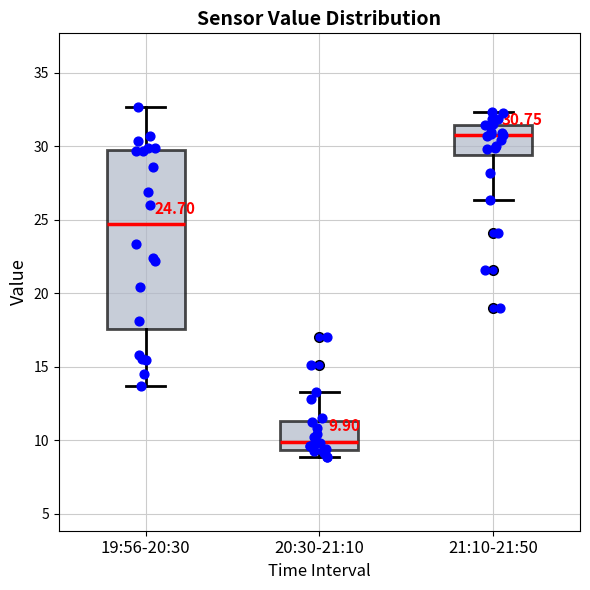

Comparing the boxes themselves (not the whiskers), which one is the tallest?

19:56-20:30